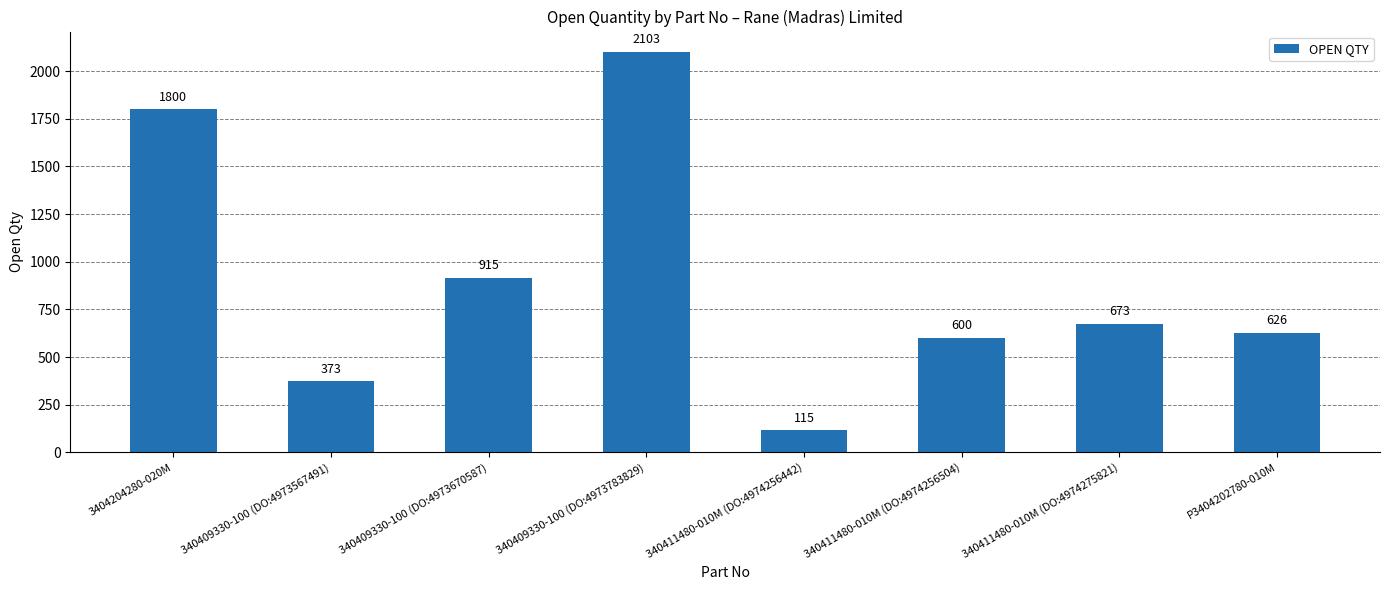

At which label is the value closest to 1109?

340409330-100 (DO:4973670587)